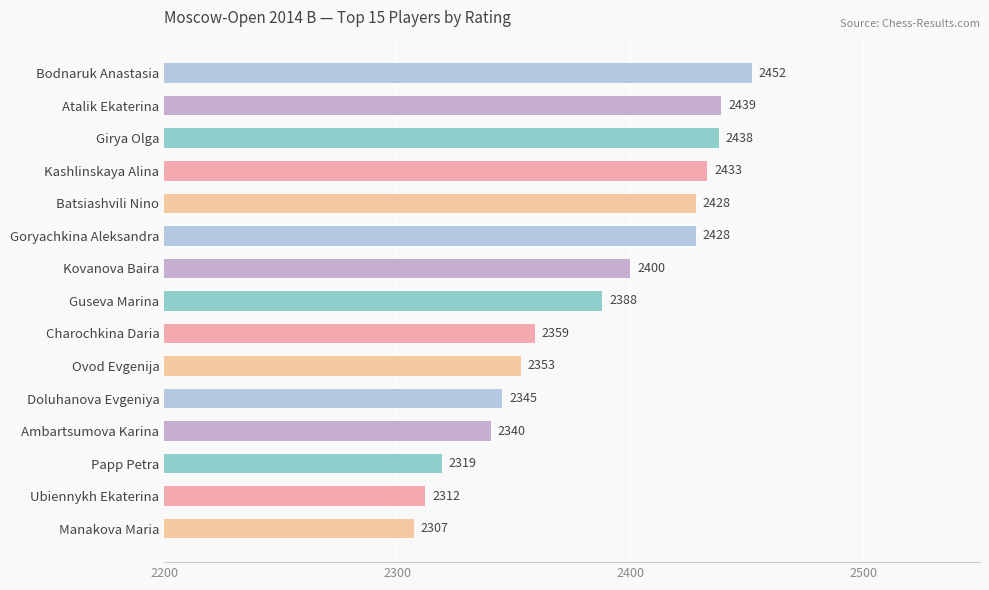

What is the average value?

2383